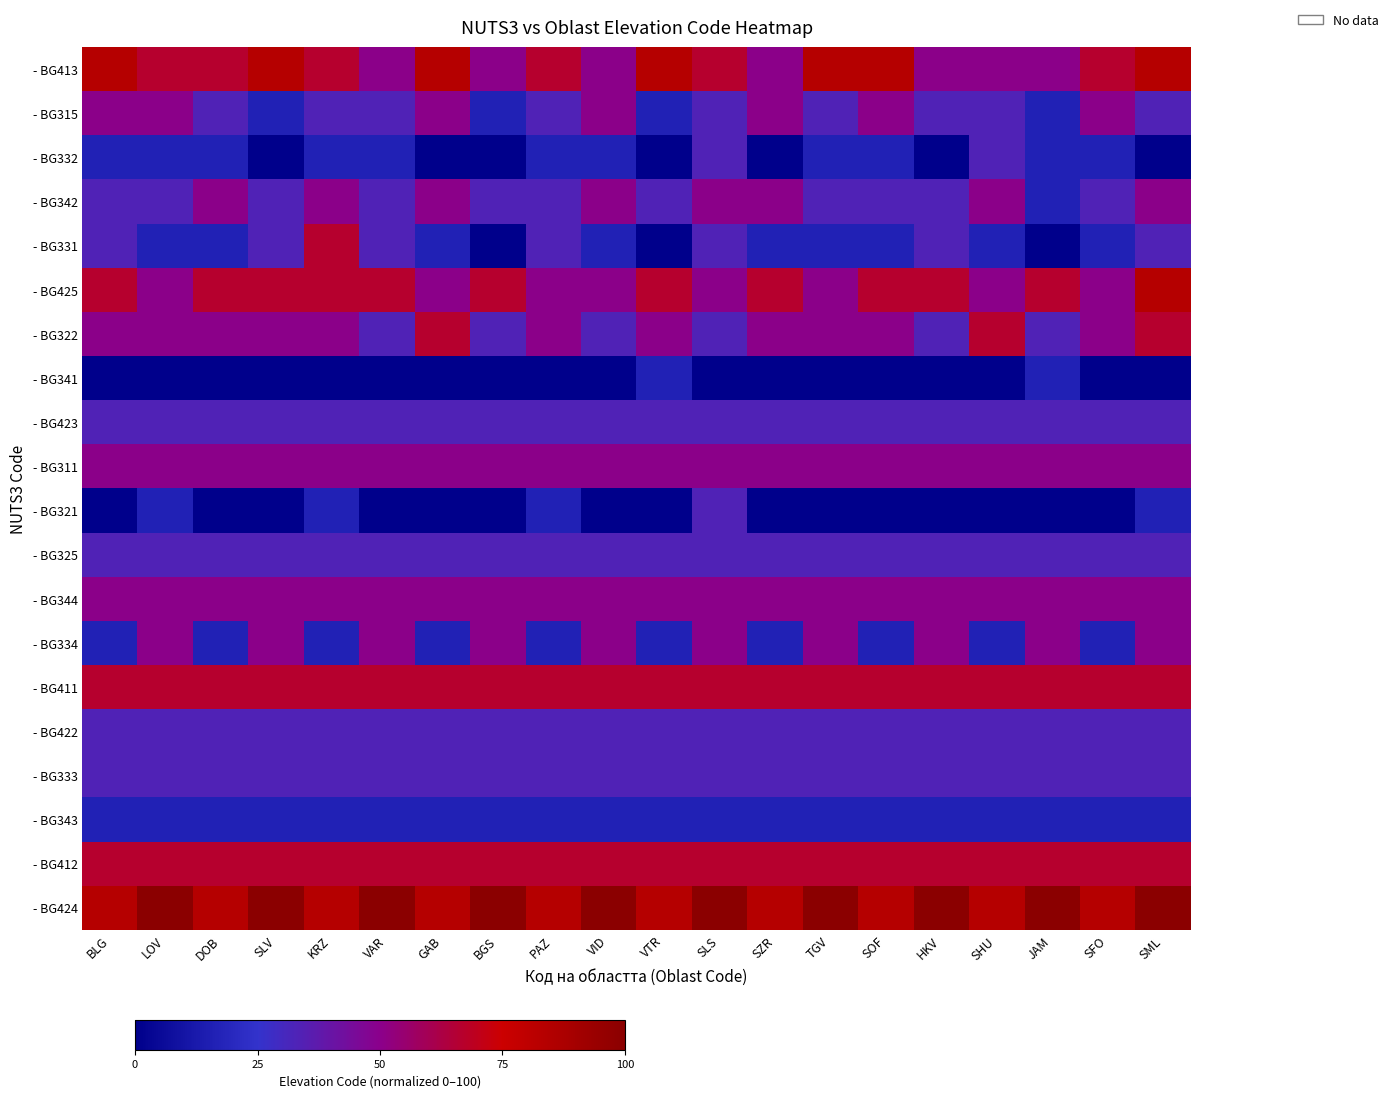

Reading left to right, extract all data points from this chart.

- BG413: BLG=83.3	LOV=66.7	DOB=66.7	SLV=83.3	KRZ=66.7	VAR=50.0	GAB=83.3	BGS=50.0	PAZ=66.7	VID=50.0	VTR=83.3	SLS=66.7	SZR=50.0	TGV=83.3	SOF=83.3	HKV=50.0	SHU=50.0	JAM=50.0	SFO=66.7	SML=83.3
- BG315: BLG=50.0	LOV=50.0	DOB=33.3	SLV=16.7	KRZ=33.3	VAR=33.3	GAB=50.0	BGS=16.7	PAZ=33.3	VID=50.0	VTR=16.7	SLS=33.3	SZR=50.0	TGV=33.3	SOF=50.0	HKV=33.3	SHU=33.3	JAM=16.7	SFO=50.0	SML=33.3
- BG332: BLG=16.7	LOV=16.7	DOB=16.7	SLV=0.0	KRZ=16.7	VAR=16.7	GAB=0.0	BGS=0.0	PAZ=16.7	VID=16.7	VTR=0.0	SLS=33.3	SZR=0.0	TGV=16.7	SOF=16.7	HKV=0.0	SHU=33.3	JAM=16.7	SFO=16.7	SML=0.0
- BG342: BLG=33.3	LOV=33.3	DOB=50.0	SLV=33.3	KRZ=50.0	VAR=33.3	GAB=50.0	BGS=33.3	PAZ=33.3	VID=50.0	VTR=33.3	SLS=50.0	SZR=50.0	TGV=33.3	SOF=33.3	HKV=33.3	SHU=50.0	JAM=16.7	SFO=33.3	SML=50.0
- BG331: BLG=33.3	LOV=16.7	DOB=16.7	SLV=33.3	KRZ=66.7	VAR=33.3	GAB=16.7	BGS=0.0	PAZ=33.3	VID=16.7	VTR=0.0	SLS=33.3	SZR=16.7	TGV=16.7	SOF=16.7	HKV=33.3	SHU=16.7	JAM=0.0	SFO=16.7	SML=33.3
- BG425: BLG=66.7	LOV=50.0	DOB=66.7	SLV=66.7	KRZ=66.7	VAR=66.7	GAB=50.0	BGS=66.7	PAZ=50.0	VID=50.0	VTR=66.7	SLS=50.0	SZR=66.7	TGV=50.0	SOF=66.7	HKV=66.7	SHU=50.0	JAM=66.7	SFO=50.0	SML=83.3
- BG322: BLG=50.0	LOV=50.0	DOB=50.0	SLV=50.0	KRZ=50.0	VAR=33.3	GAB=66.7	BGS=33.3	PAZ=50.0	VID=33.3	VTR=50.0	SLS=33.3	SZR=50.0	TGV=50.0	SOF=50.0	HKV=33.3	SHU=66.7	JAM=33.3	SFO=50.0	SML=66.7
- BG341: BLG=0.0	LOV=0.0	DOB=0.0	SLV=0.0	KRZ=0.0	VAR=0.0	GAB=0.0	BGS=0.0	PAZ=0.0	VID=0.0	VTR=16.7	SLS=0.0	SZR=0.0	TGV=0.0	SOF=0.0	HKV=0.0	SHU=0.0	JAM=16.7	SFO=0.0	SML=0.0
- BG423: BLG=33.3	LOV=33.3	DOB=33.3	SLV=33.3	KRZ=33.3	VAR=33.3	GAB=33.3	BGS=33.3	PAZ=33.3	VID=33.3	VTR=33.3	SLS=33.3	SZR=33.3	TGV=33.3	SOF=33.3	HKV=33.3	SHU=33.3	JAM=33.3	SFO=33.3	SML=33.3
- BG311: BLG=50.0	LOV=50.0	DOB=50.0	SLV=50.0	KRZ=50.0	VAR=50.0	GAB=50.0	BGS=50.0	PAZ=50.0	VID=50.0	VTR=50.0	SLS=50.0	SZR=50.0	TGV=50.0	SOF=50.0	HKV=50.0	SHU=50.0	JAM=50.0	SFO=50.0	SML=50.0
- BG321: BLG=0.0	LOV=16.7	DOB=0.0	SLV=0.0	KRZ=16.7	VAR=0.0	GAB=0.0	BGS=0.0	PAZ=16.7	VID=0.0	VTR=0.0	SLS=33.3	SZR=0.0	TGV=0.0	SOF=0.0	HKV=0.0	SHU=0.0	JAM=0.0	SFO=0.0	SML=16.7
- BG325: BLG=33.3	LOV=33.3	DOB=33.3	SLV=33.3	KRZ=33.3	VAR=33.3	GAB=33.3	BGS=33.3	PAZ=33.3	VID=33.3	VTR=33.3	SLS=33.3	SZR=33.3	TGV=33.3	SOF=33.3	HKV=33.3	SHU=33.3	JAM=33.3	SFO=33.3	SML=33.3
- BG344: BLG=50.0	LOV=50.0	DOB=50.0	SLV=50.0	KRZ=50.0	VAR=50.0	GAB=50.0	BGS=50.0	PAZ=50.0	VID=50.0	VTR=50.0	SLS=50.0	SZR=50.0	TGV=50.0	SOF=50.0	HKV=50.0	SHU=50.0	JAM=50.0	SFO=50.0	SML=50.0
- BG334: BLG=16.7	LOV=50.0	DOB=16.7	SLV=50.0	KRZ=16.7	VAR=50.0	GAB=16.7	BGS=50.0	PAZ=16.7	VID=50.0	VTR=16.7	SLS=50.0	SZR=16.7	TGV=50.0	SOF=16.7	HKV=50.0	SHU=16.7	JAM=50.0	SFO=16.7	SML=50.0
- BG411: BLG=66.7	LOV=66.7	DOB=66.7	SLV=66.7	KRZ=66.7	VAR=66.7	GAB=66.7	BGS=66.7	PAZ=66.7	VID=66.7	VTR=66.7	SLS=66.7	SZR=66.7	TGV=66.7	SOF=66.7	HKV=66.7	SHU=66.7	JAM=66.7	SFO=66.7	SML=66.7
- BG422: BLG=33.3	LOV=33.3	DOB=33.3	SLV=33.3	KRZ=33.3	VAR=33.3	GAB=33.3	BGS=33.3	PAZ=33.3	VID=33.3	VTR=33.3	SLS=33.3	SZR=33.3	TGV=33.3	SOF=33.3	HKV=33.3	SHU=33.3	JAM=33.3	SFO=33.3	SML=33.3
- BG333: BLG=33.3	LOV=33.3	DOB=33.3	SLV=33.3	KRZ=33.3	VAR=33.3	GAB=33.3	BGS=33.3	PAZ=33.3	VID=33.3	VTR=33.3	SLS=33.3	SZR=33.3	TGV=33.3	SOF=33.3	HKV=33.3	SHU=33.3	JAM=33.3	SFO=33.3	SML=33.3
- BG343: BLG=16.7	LOV=16.7	DOB=16.7	SLV=16.7	KRZ=16.7	VAR=16.7	GAB=16.7	BGS=16.7	PAZ=16.7	VID=16.7	VTR=16.7	SLS=16.7	SZR=16.7	TGV=16.7	SOF=16.7	HKV=16.7	SHU=16.7	JAM=16.7	SFO=16.7	SML=16.7
- BG412: BLG=66.7	LOV=66.7	DOB=66.7	SLV=66.7	KRZ=66.7	VAR=66.7	GAB=66.7	BGS=66.7	PAZ=66.7	VID=66.7	VTR=66.7	SLS=66.7	SZR=66.7	TGV=66.7	SOF=66.7	HKV=66.7	SHU=66.7	JAM=66.7	SFO=66.7	SML=66.7
- BG424: BLG=83.3	LOV=100.0	DOB=83.3	SLV=100.0	KRZ=83.3	VAR=100.0	GAB=83.3	BGS=100.0	PAZ=83.3	VID=100.0	VTR=83.3	SLS=100.0	SZR=83.3	TGV=100.0	SOF=83.3	HKV=100.0	SHU=83.3	JAM=100.0	SFO=83.3	SML=100.0